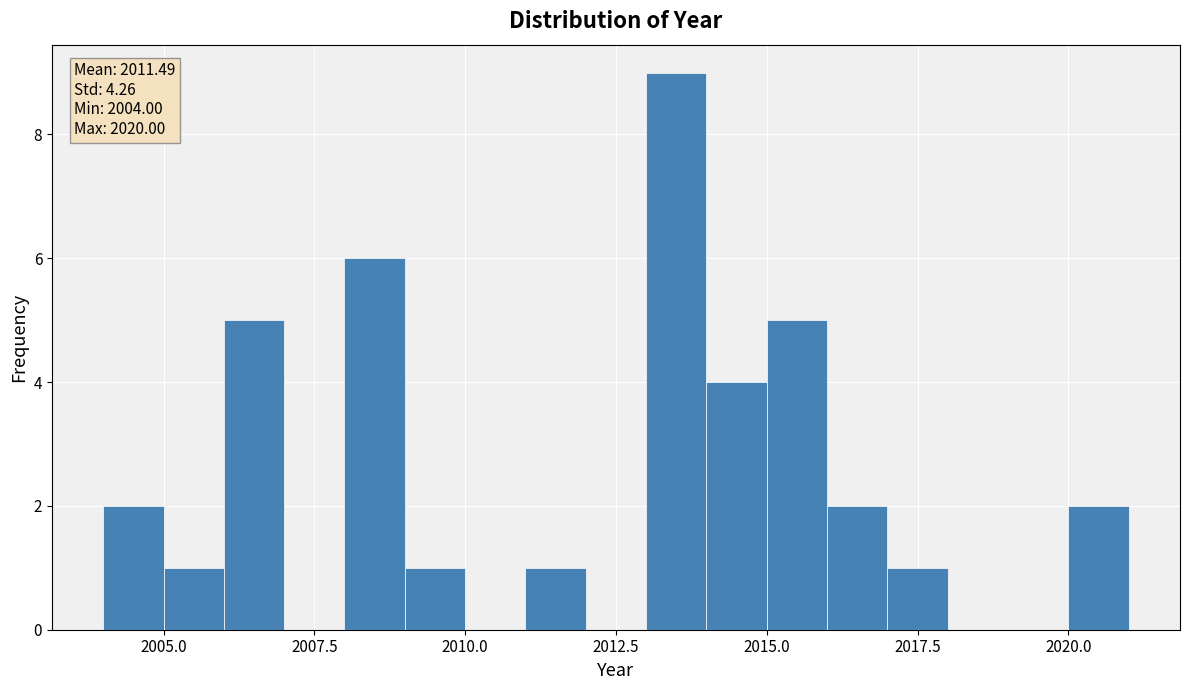

Read against the x-axis, roughly where is the centre of the tallest bar?

2013.5